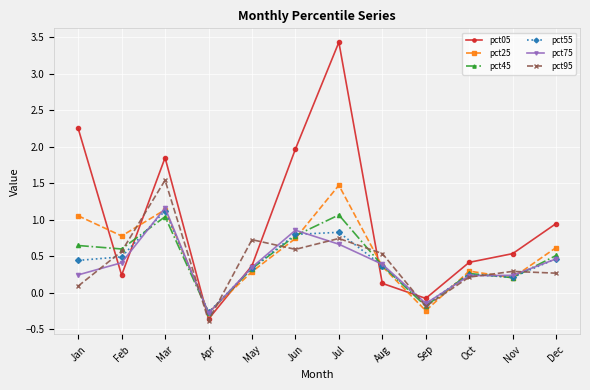

The pct55 series shows 0.5 at Jun. True or false?

False